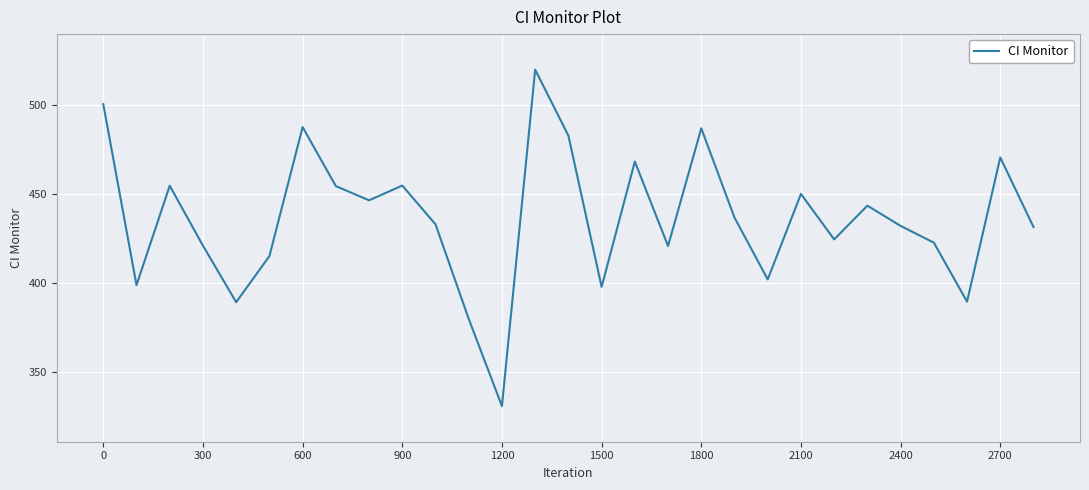

What is the greatest value displayed?

519.8